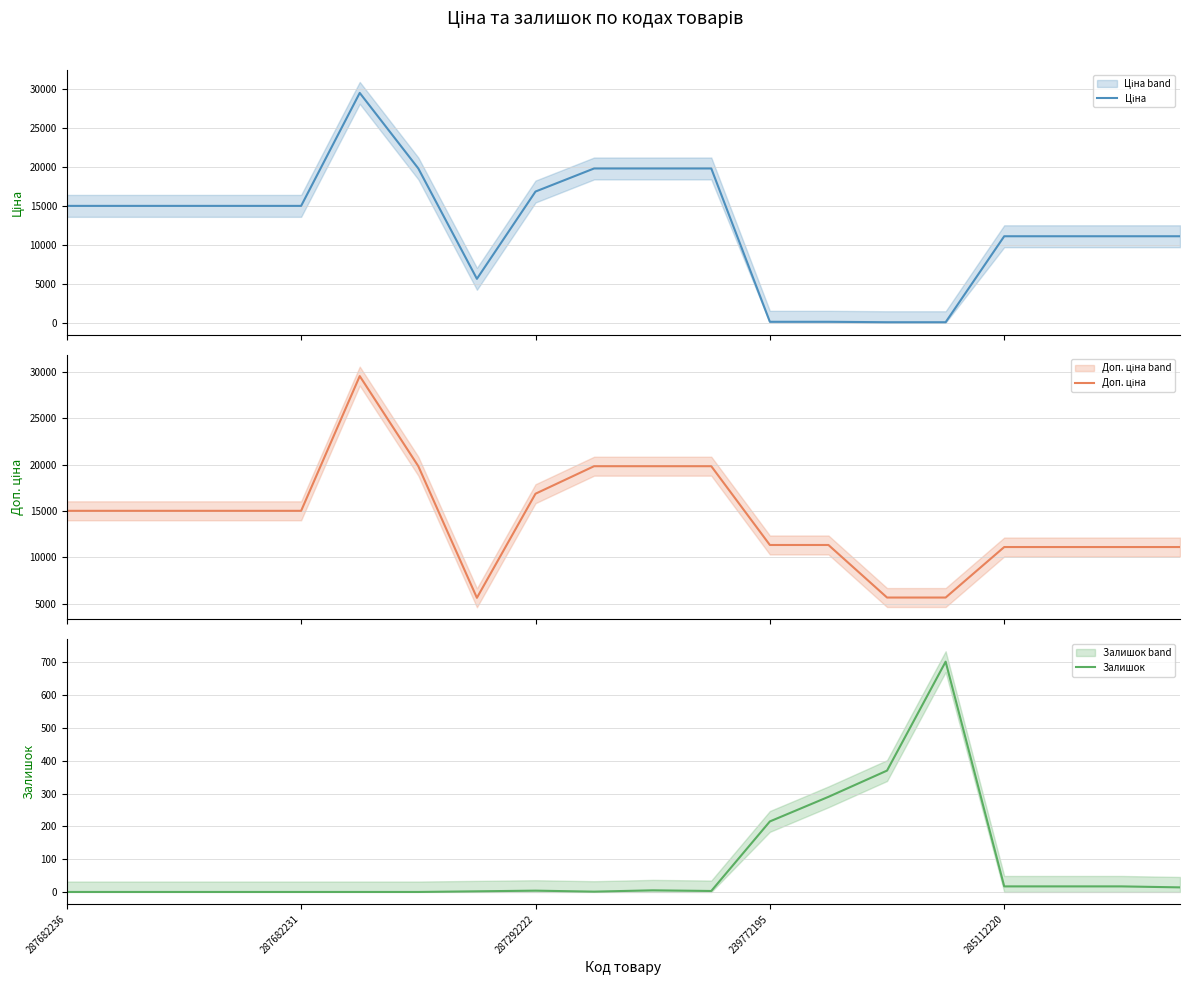

What is the highest value of the Залишок series?

702